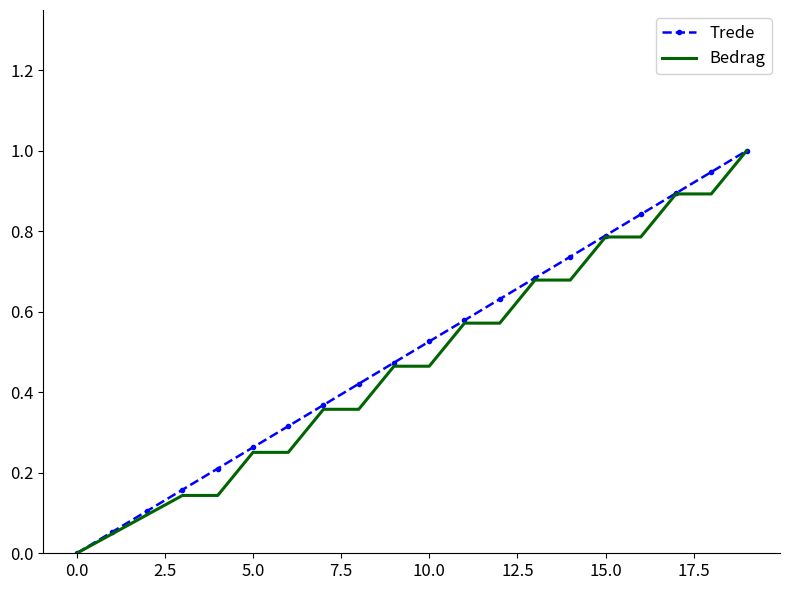

What is the highest value of the Trede series?

1.0